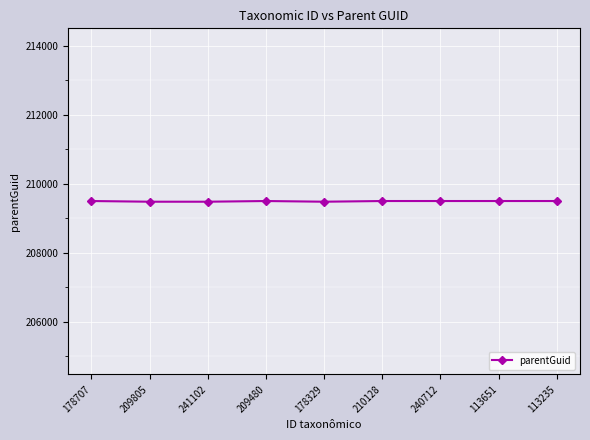

What is the greatest value displayed?

209500